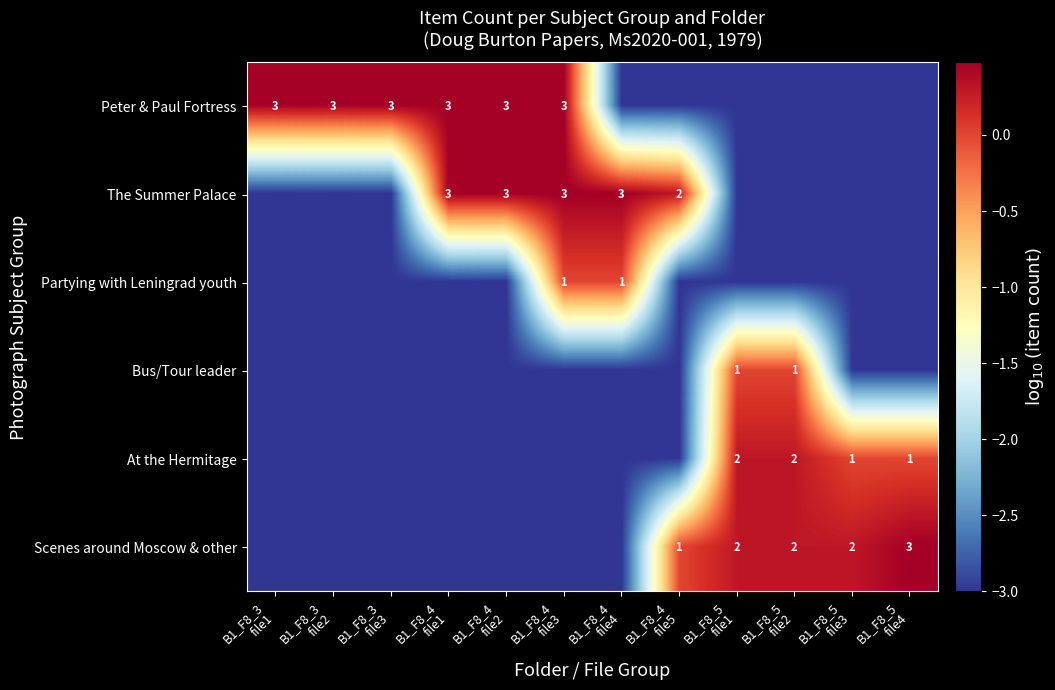

True or false: At the Hermitage has a value of 1.8 at B1_F8_5 file4.

False